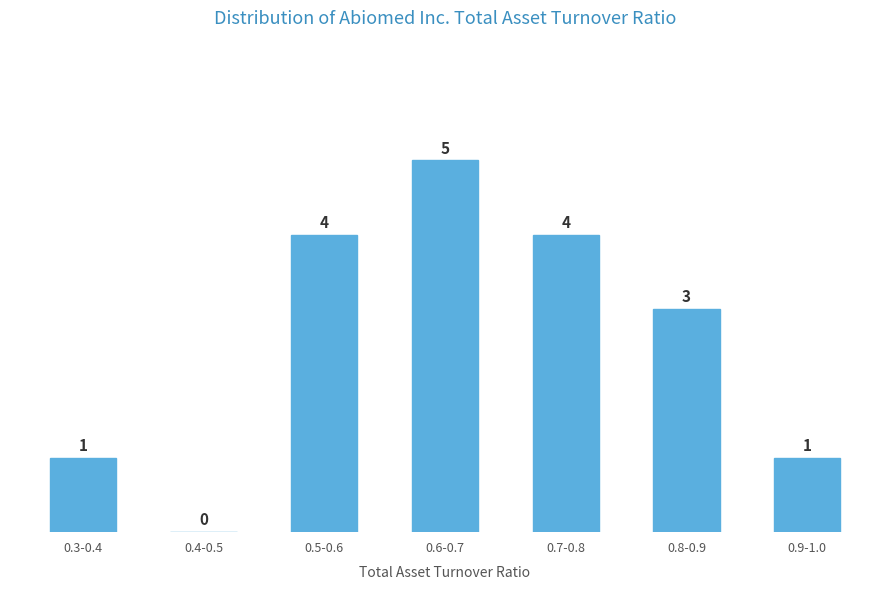

Reading left to right, list all the values displayed in this chart.

0.3-0.4=1	0.4-0.5=0	0.5-0.6=4	0.6-0.7=5	0.7-0.8=4	0.8-0.9=3	0.9-1.0=1